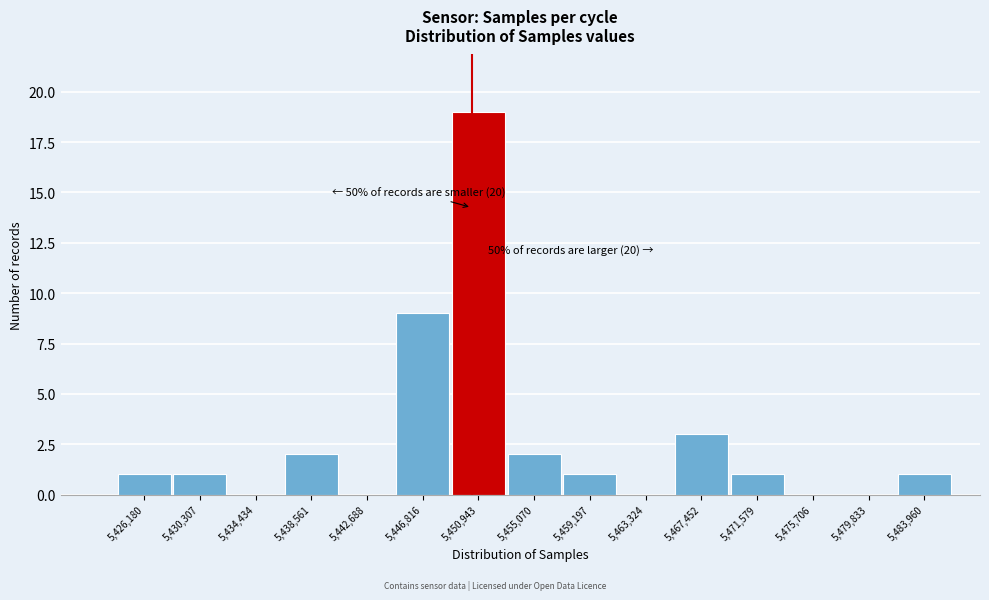

Reading left to right, list all the values displayed in this chart.

5,426,180=1	5,430,307=1	5,434,434=0	5,438,561=2	5,442,688=0	5,446,816=9	5,450,943=19	5,455,070=2	5,459,197=1	5,463,324=0	5,467,452=3	5,471,579=1	5,475,706=0	5,479,833=0	5,483,960=1